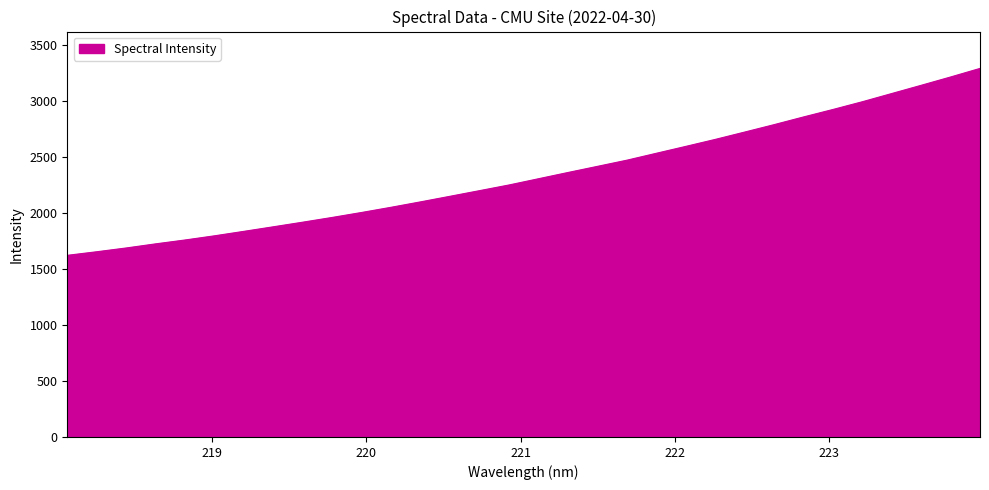

What is the difference between the maximum and minimum values?

1670.7